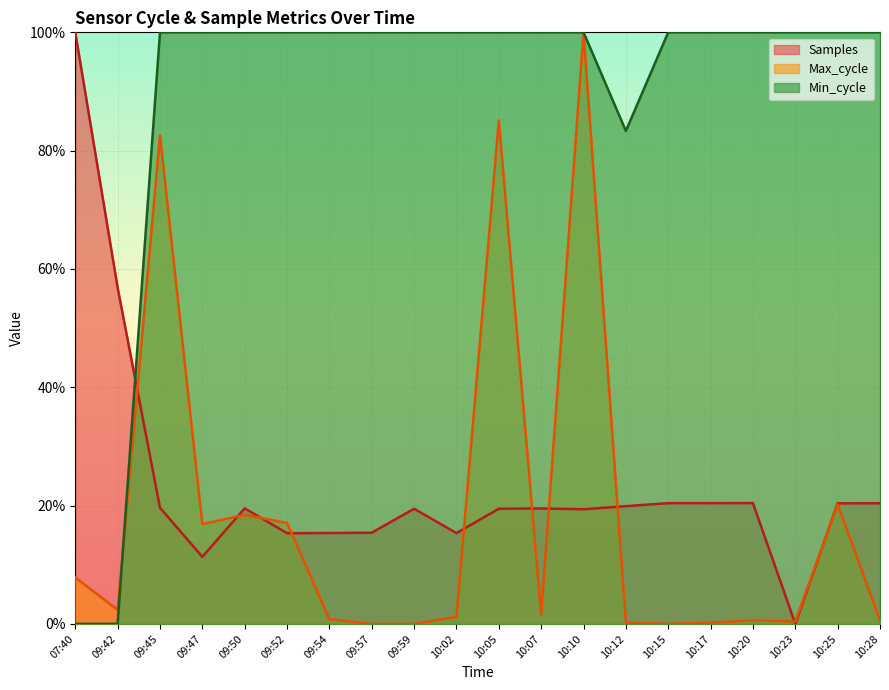

Reading right to left, extract all data points from this chart.

Samples: 10:28=0.2	10:25=0.2	10:23=0.0	10:20=0.2	10:17=0.2	10:15=0.2	10:12=0.2	10:10=0.2	10:07=0.2	10:05=0.2	10:02=0.2	09:59=0.2	09:57=0.2	09:54=0.2	09:52=0.2	09:50=0.2	09:47=0.1	09:45=0.2	09:42=0.6	07:40=1.0
Max_cycle: 10:28=0.0	10:25=0.2	10:23=0.0	10:20=0.0	10:17=0.0	10:15=0.0	10:12=0.0	10:10=1.0	10:07=0.0	10:05=0.9	10:02=0.0	09:59=0.0	09:57=0.0	09:54=0.0	09:52=0.2	09:50=0.2	09:47=0.2	09:45=0.8	09:42=0.0	07:40=0.1
Min_cycle: 10:28=1.0	10:25=1.0	10:23=1.0	10:20=1.0	10:17=1.0	10:15=1.0	10:12=0.8	10:10=1.0	10:07=1.0	10:05=1.0	10:02=1.0	09:59=1.0	09:57=1.0	09:54=1.0	09:52=1.0	09:50=1.0	09:47=1.0	09:45=1.0	09:42=0.0	07:40=0.0